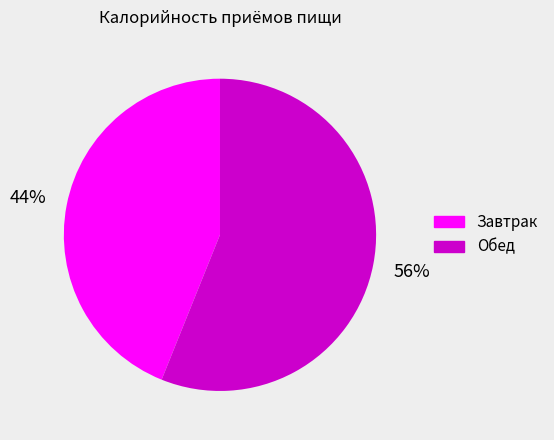

Between Обед and Завтрак, which is larger?

Обед